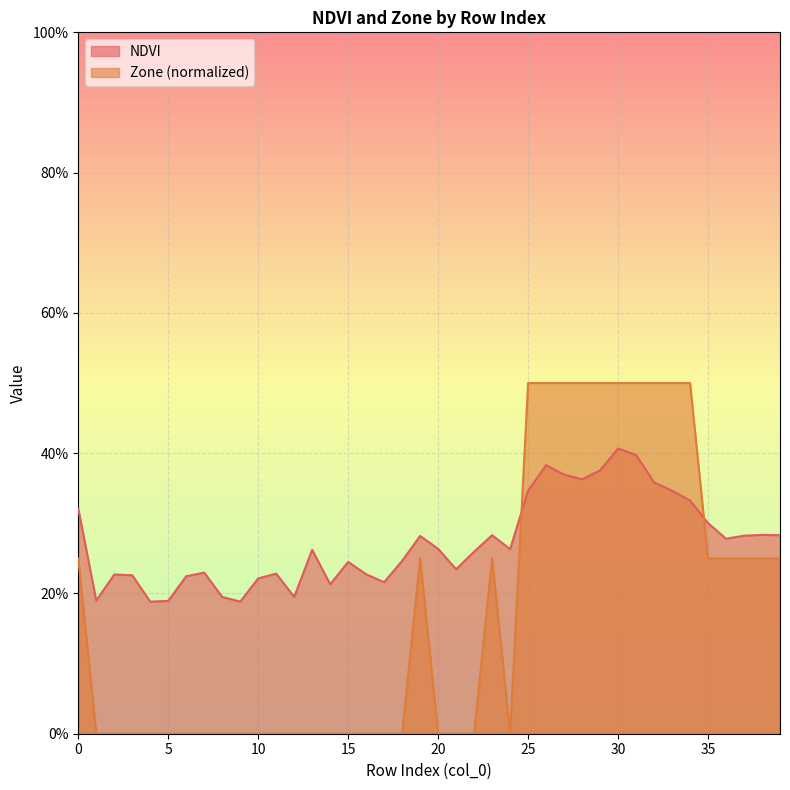

Rank the categories by NDVI value from lowest to highest.

4, 9, 5, 1, 8, 12, 14, 17, 10, 6, 3, 2, 16, 11, 7, 21, 15, 18, 22, 13, 24, 20, 36, 19, 37, 23, 39, 38, 35, 0, 34, 33, 25, 32, 28, 27, 29, 26, 31, 30